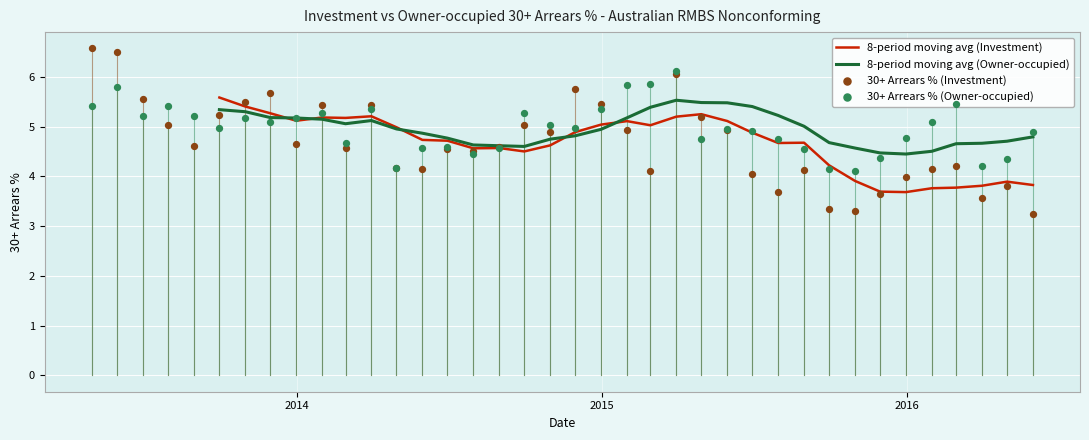

Which series contains the lowest Y value?

30+ Arrears % (Investment)